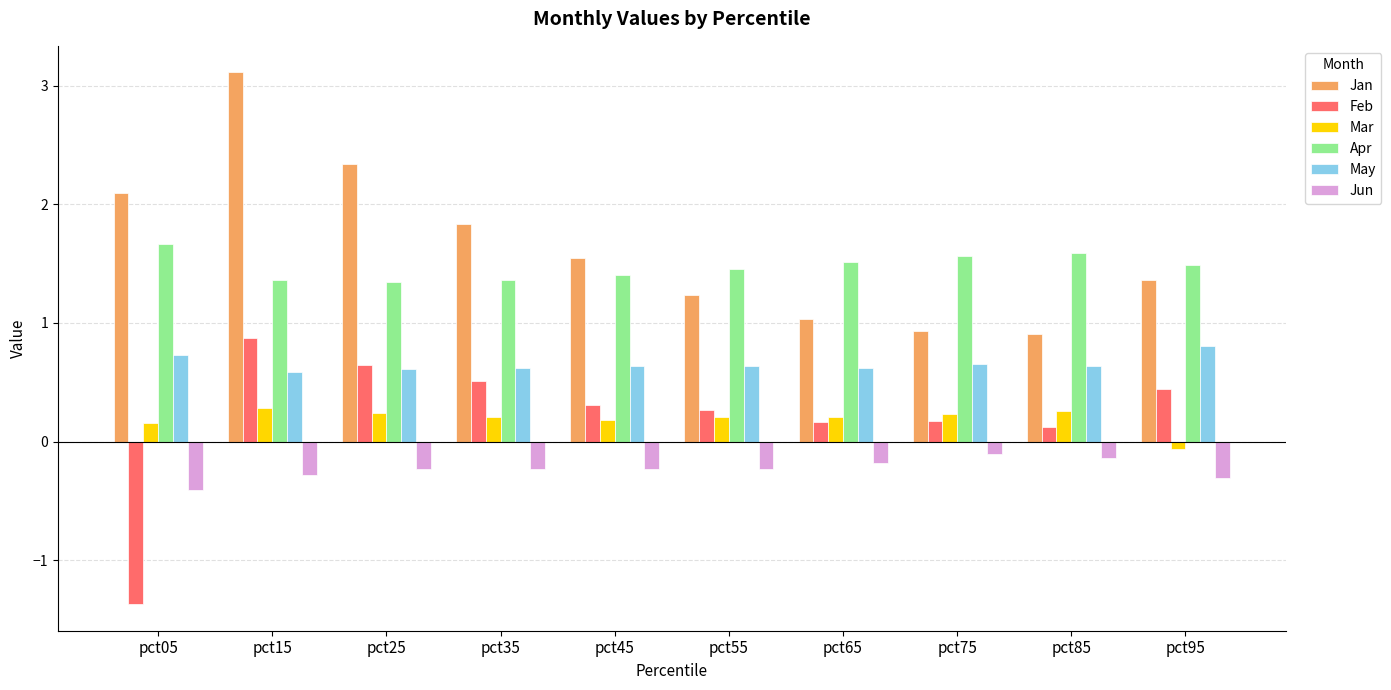

Which series has the largest total across all categories?

Jan